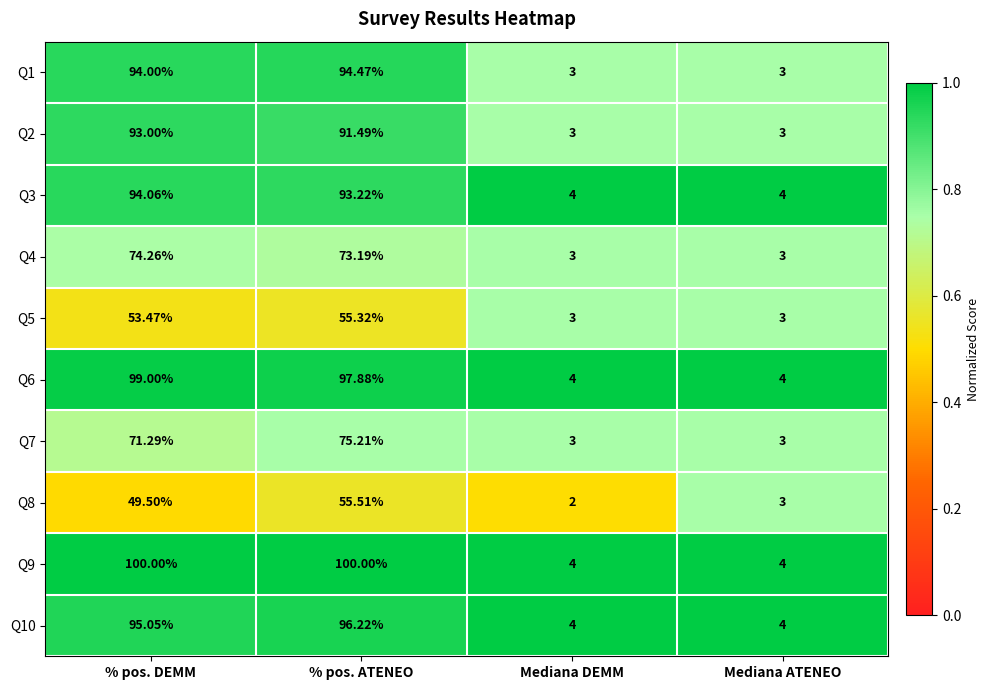

Which label corresponds to the smallest value in the chart?

Mediana DEMM